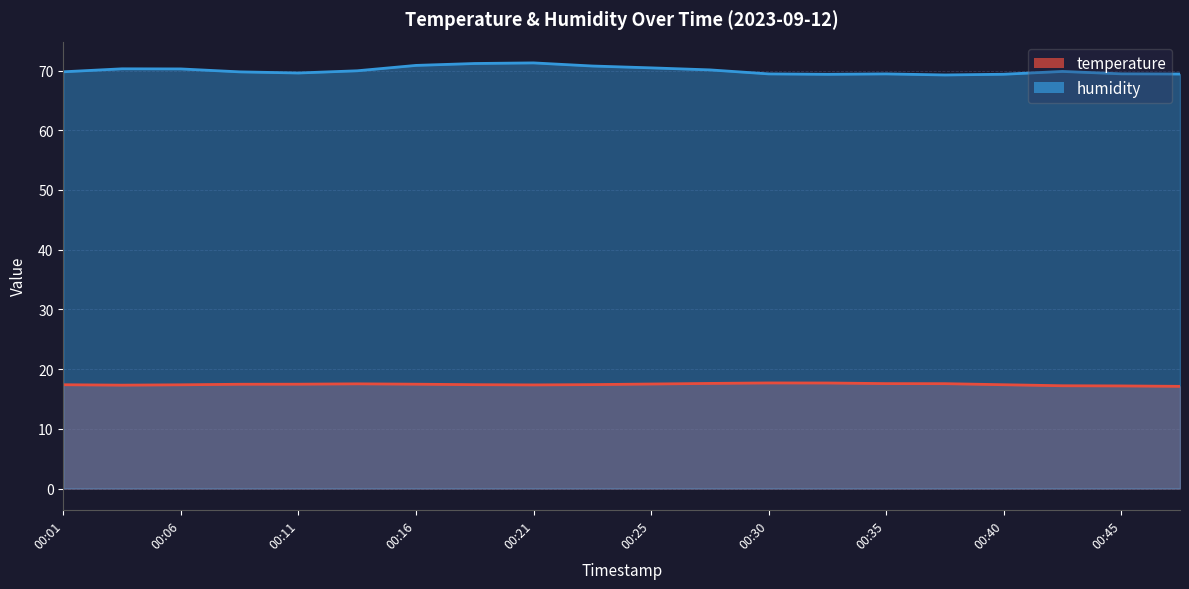

The temperature series shows 17.5 at 00:25. True or false?

True